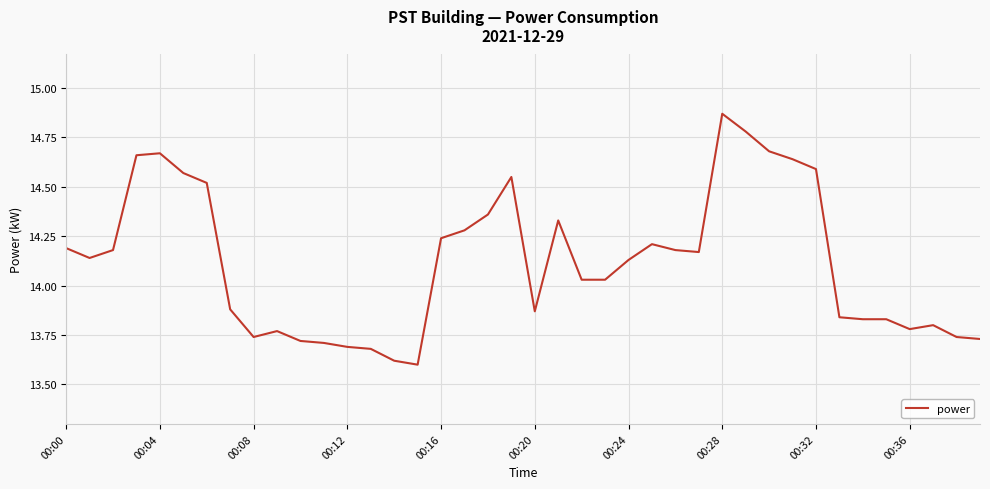

What is the difference between the maximum and minimum values?

1.3